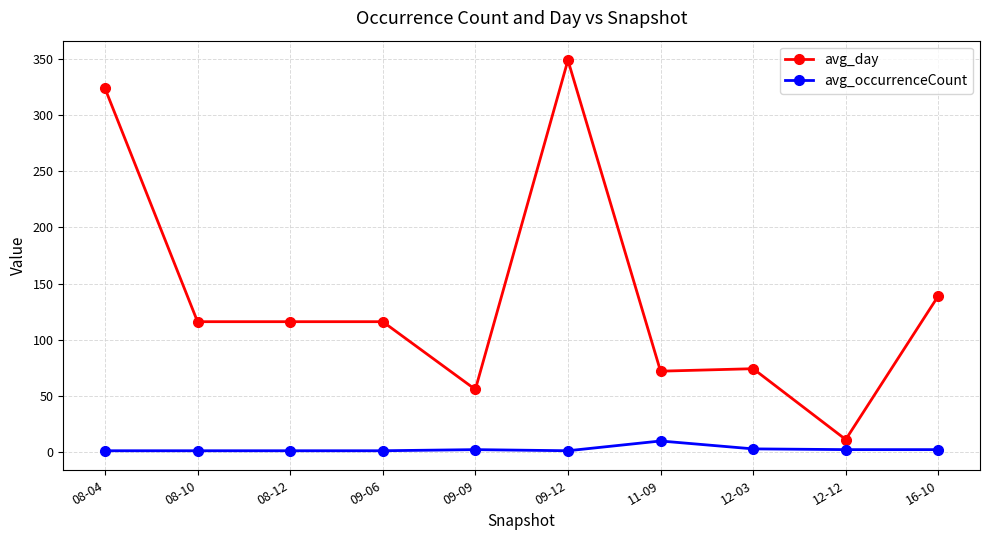

What is the label of the 3rd point from the right?

12-03